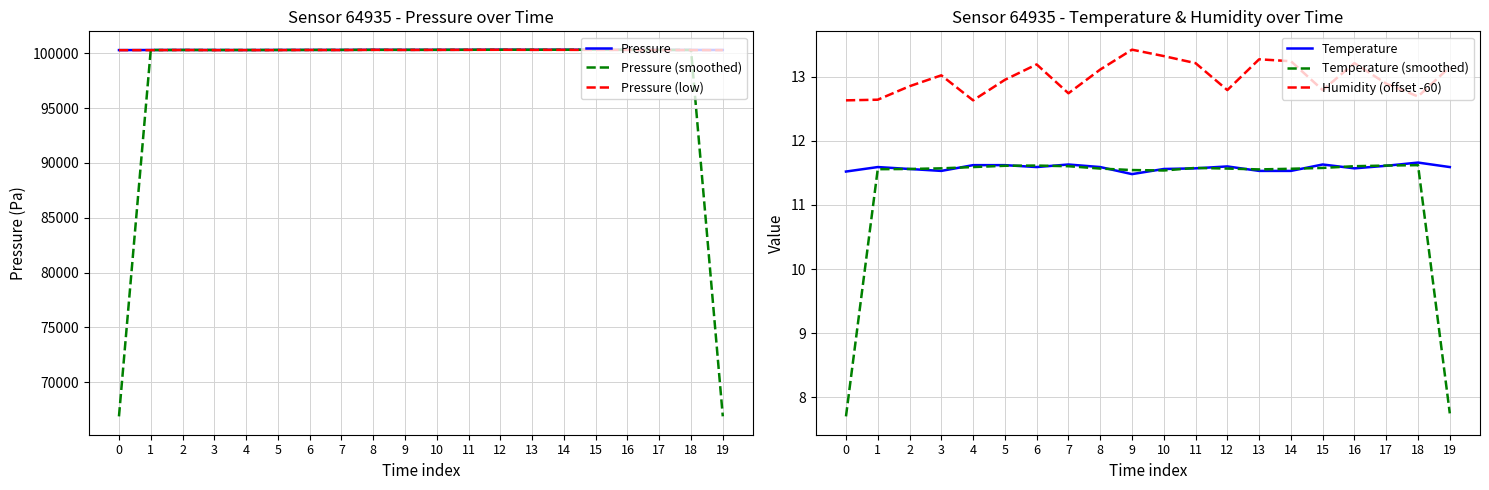

Reading left to right, extract all data points from this chart.

Pressure: 100302.1	100309.8	100316.4	100311.1	100306.9	100315.1	100318.9	100317.8	100331.7	100325.0	100328.1	100329.9	100341.6	100331.0	100338.3	100333.2	100327.6	100318.8	100316.7	100312.6
Pressure (smoothed): 66870.6	100309.4	100312.4	100311.5	100311.1	100313.7	100317.3	100322.8	100324.8	100328.3	100327.7	100333.2	100334.2	100337.0	100334.2	100333.1	100326.6	100321.1	100316.0	66876.4
Pressure (low): 100297.0	100297.6	100310.4	100296.3	100300.7	100300.8	100311.7	100303.7	100324.7	100314.1	100321.8	100324.6	100332.1	100323.9	100324.4	100319.5	100320.9	100307.7	100302.6	100299.2
Temperature: 11.5	11.6	11.6	11.5	11.6	11.6	11.6	11.6	11.6	11.5	11.6	11.6	11.6	11.5	11.5	11.6	11.6	11.6	11.7	11.6
Temperature (smoothed): 7.7	11.6	11.6	11.6	11.6	11.6	11.6	11.6	11.6	11.5	11.5	11.6	11.6	11.6	11.6	11.6	11.6	11.6	11.6	7.8
Humidity (offset -60): 12.6	12.6	12.8	13.0	12.6	13.0	13.2	12.7	13.1	13.4	13.3	13.2	12.8	13.3	13.2	12.8	13.2	12.9	12.7	13.2